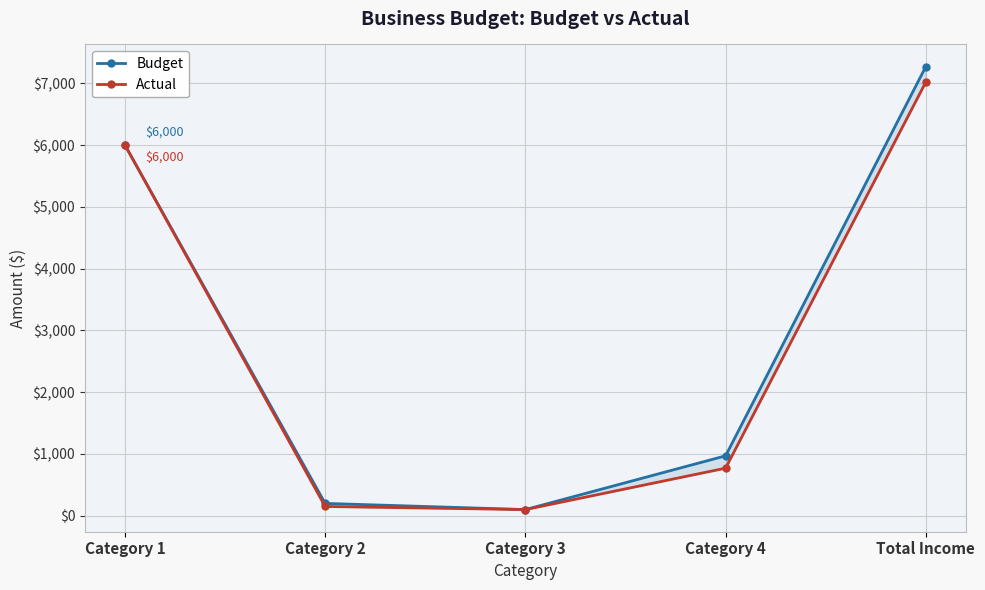

What are all the series names shown in the legend?

Budget, Actual